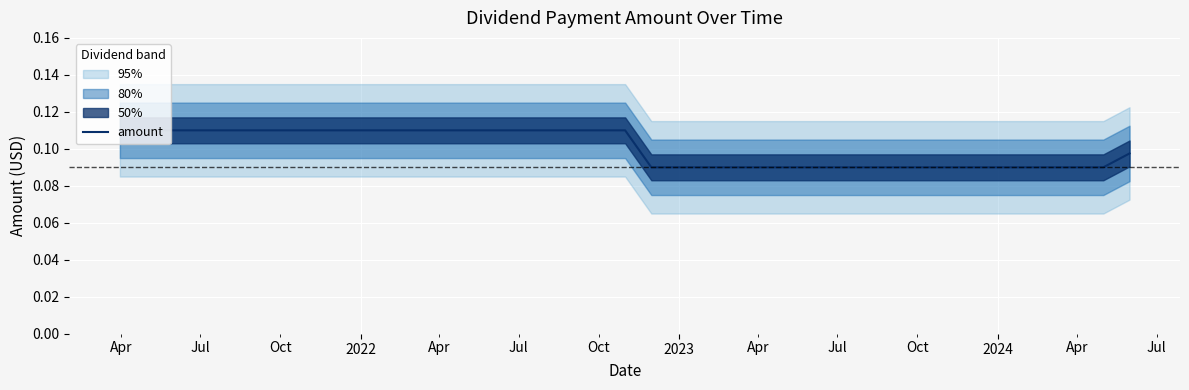

What is the smallest value displayed?

0.1